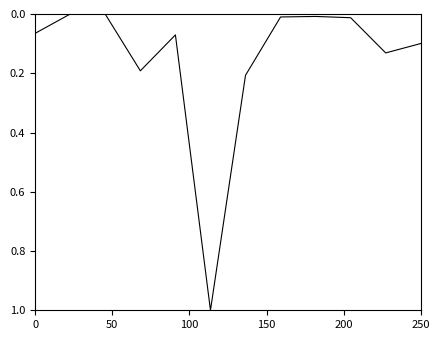

What is the difference between the maximum and minimum values?

1.0